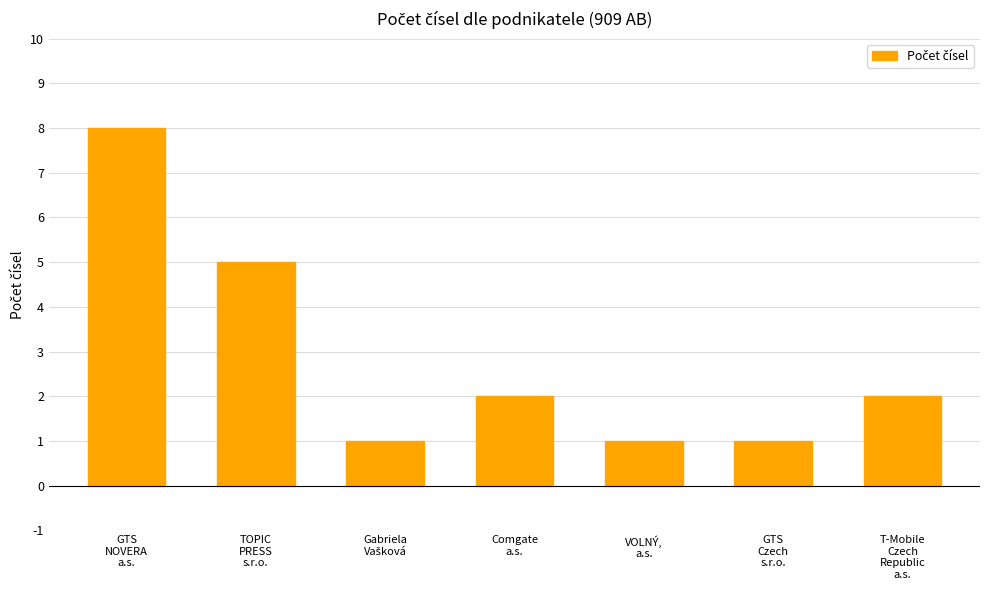

Reading left to right, transcribe all the data shown in this chart.

8	5	1	2	1	1	2